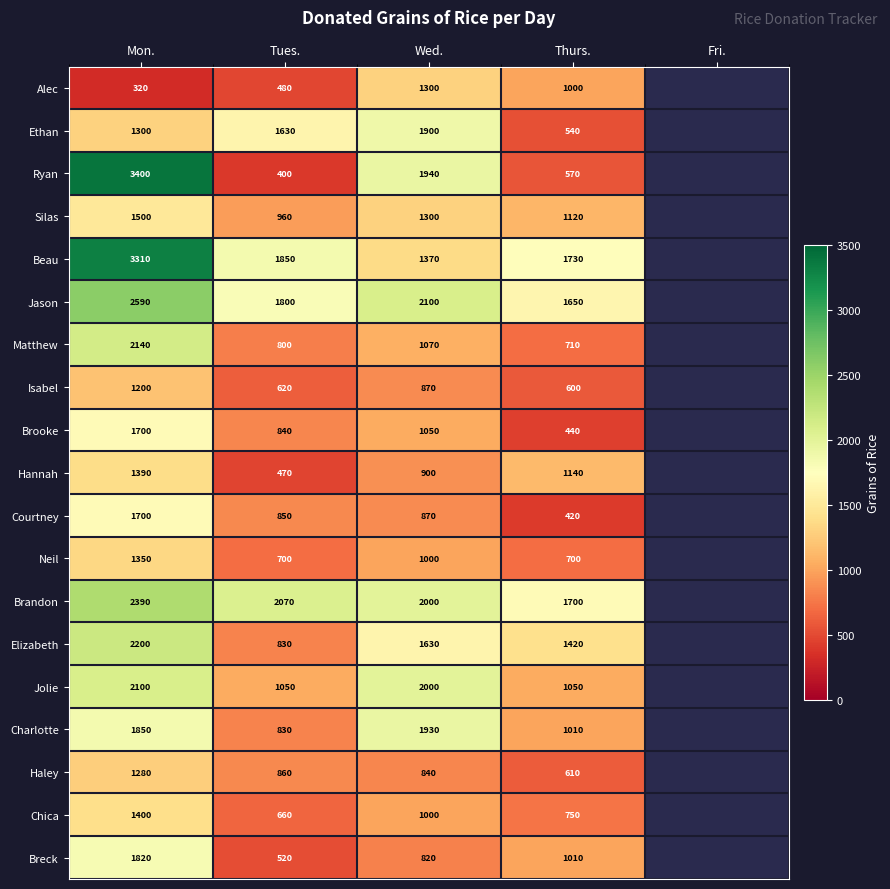

What is the total value across all series at Mon.?

34940